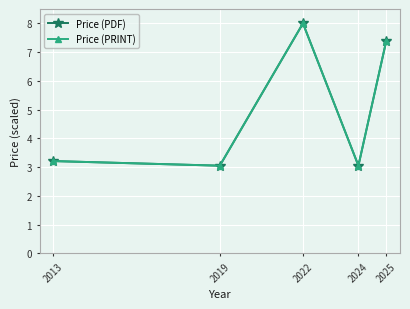

What is the total value across all series at 2024?

6.1